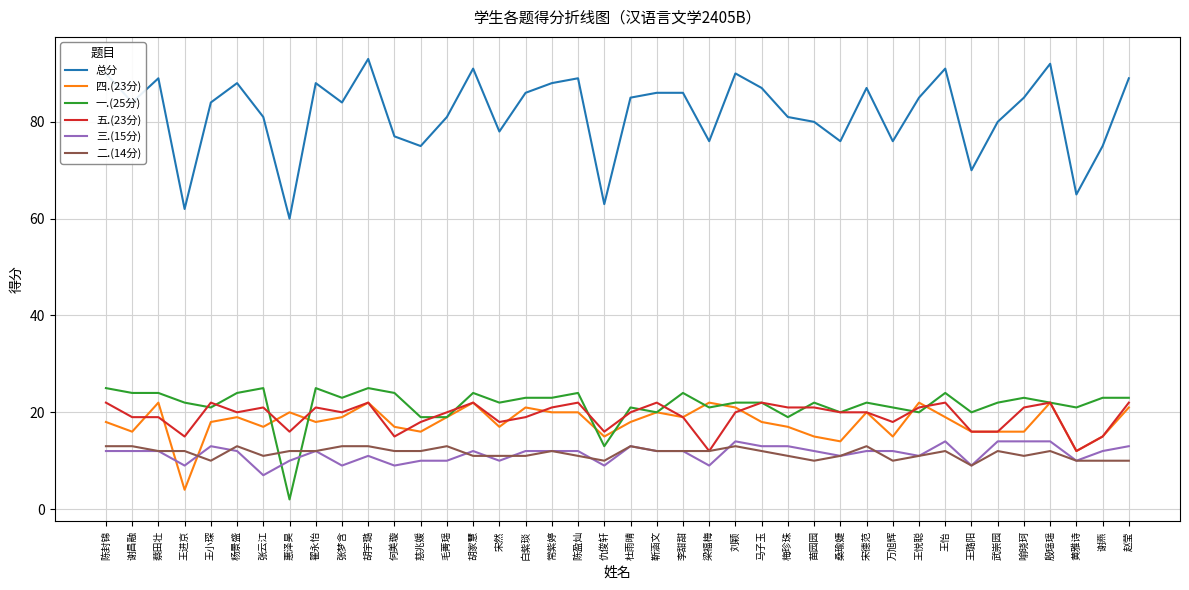

True or false: 二.(14分) and 总分 cross at least once.

False